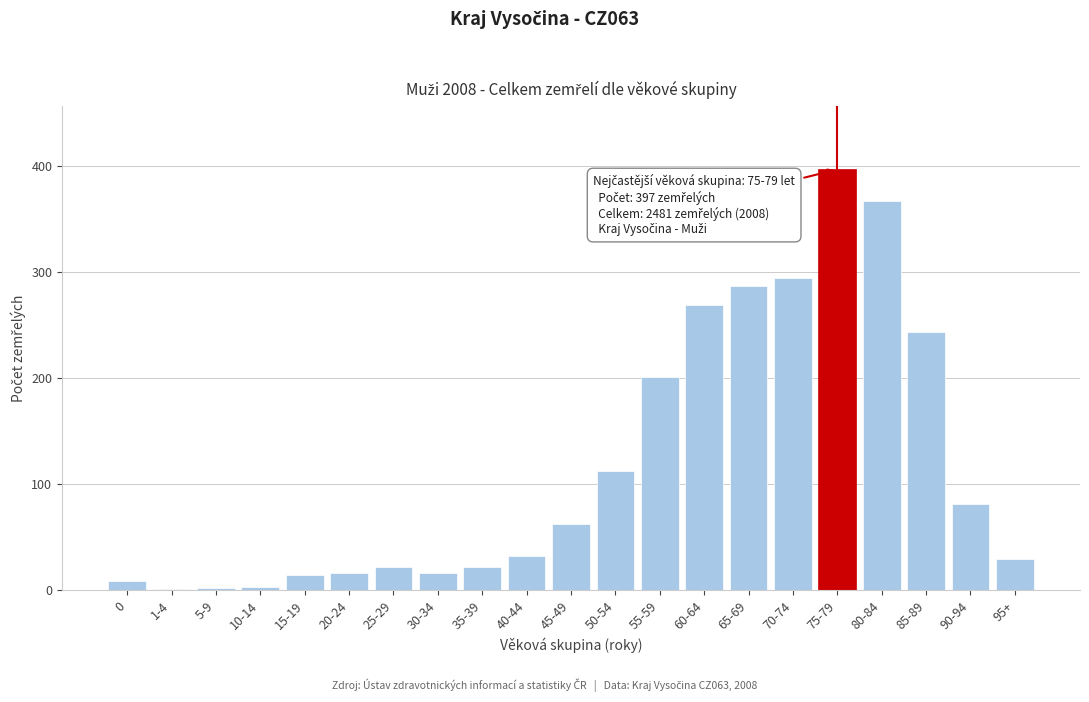

Which has a higher value, 85-89 or 65-69?

65-69